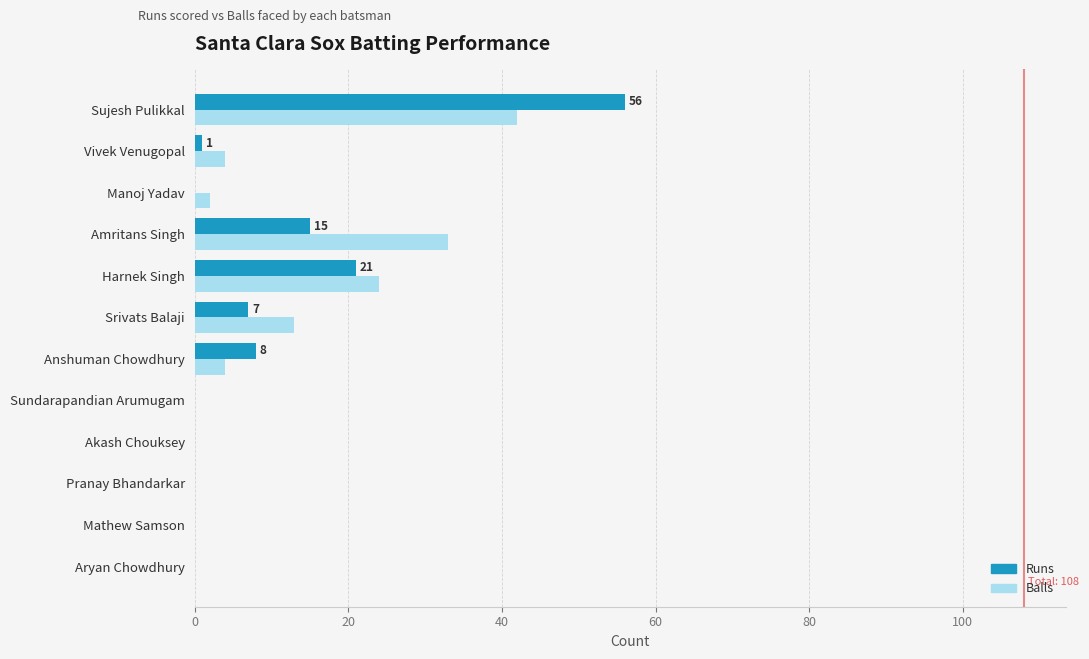

What is the approximate value of Balls at Sujesh Pulikkal?

42